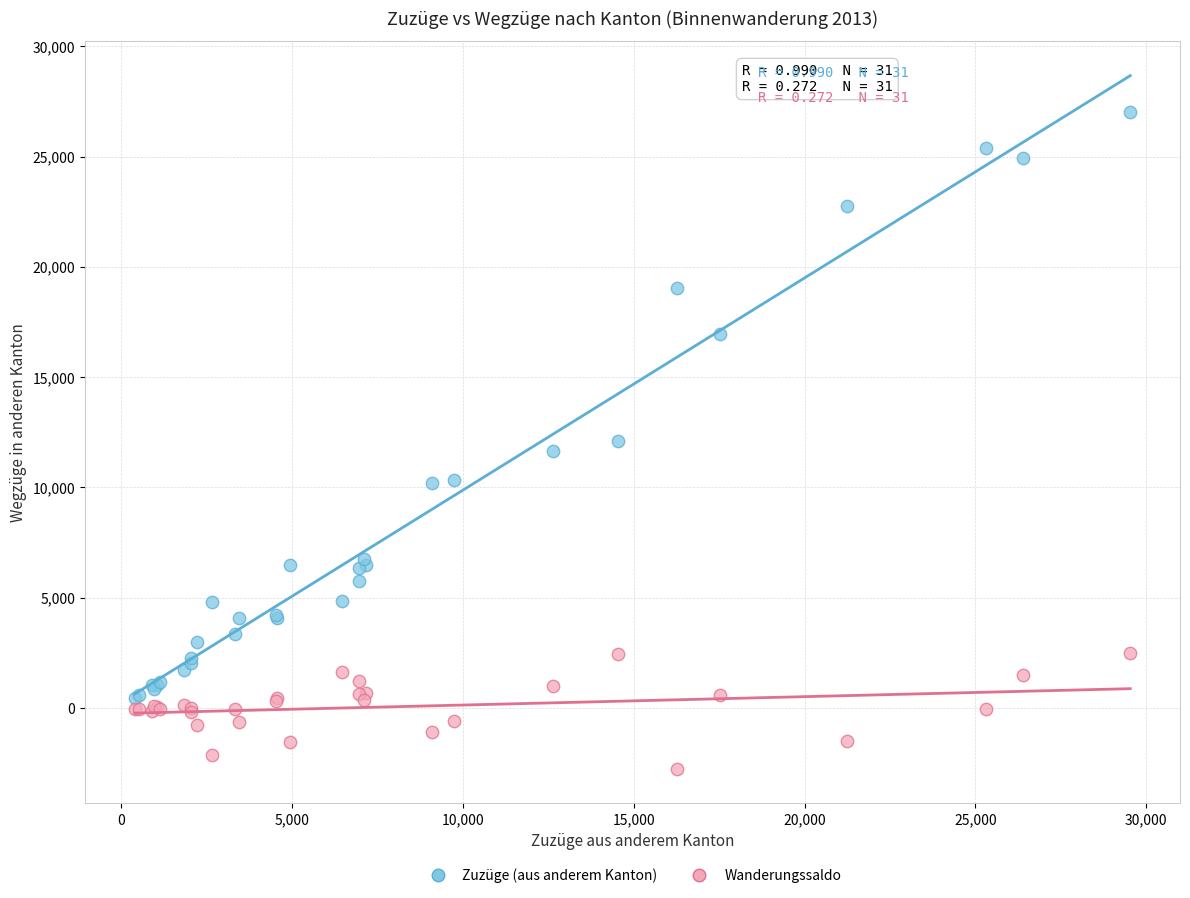

Which series contains the highest Y value?

Zuzüge (aus anderem Kanton)